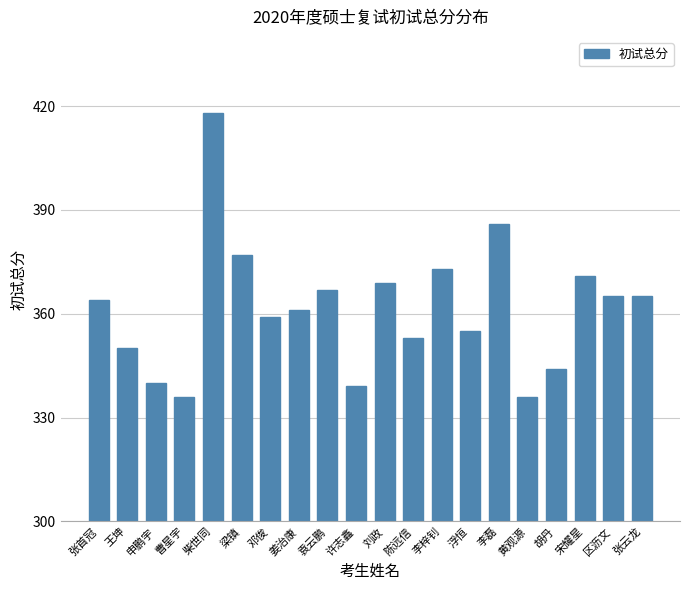

What is the ratio of the value at 王坤 to the value at 许志鑫?

1.0